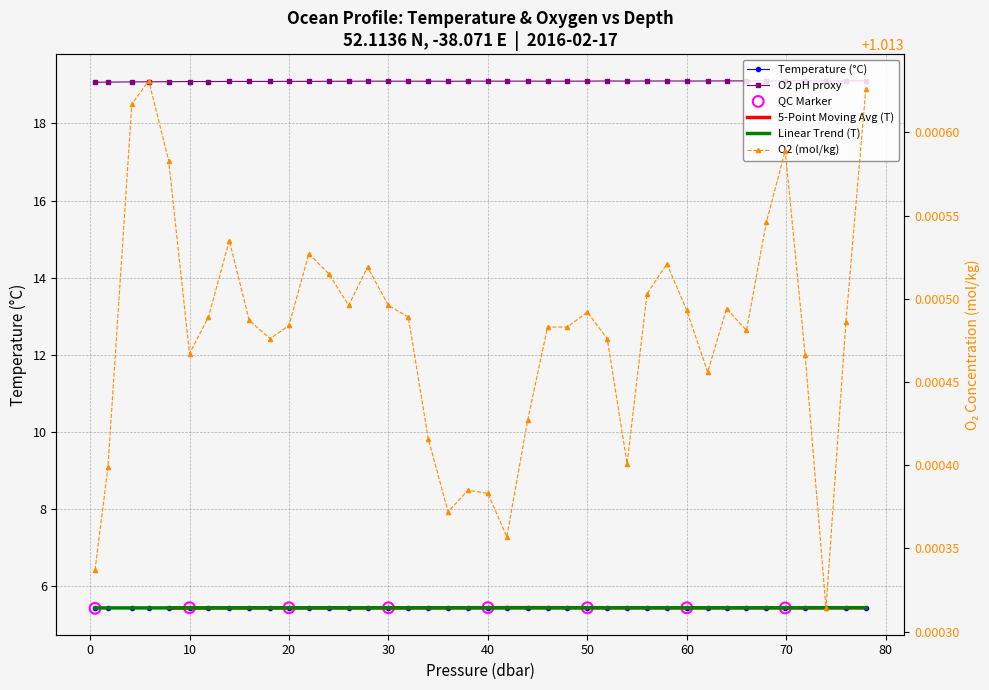

Which series has the largest total across all categories?

o2_ph